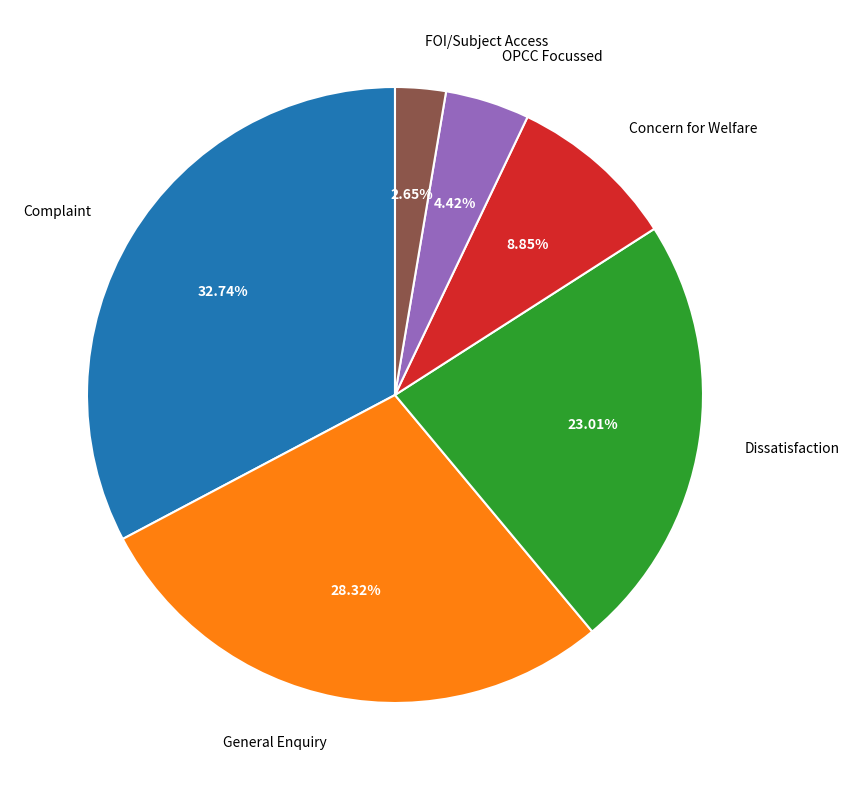

Rank the categories by value from lowest to highest.

FOI/Subject Access, OPCC Focussed, Concern for Welfare, Dissatisfaction, General Enquiry, Complaint